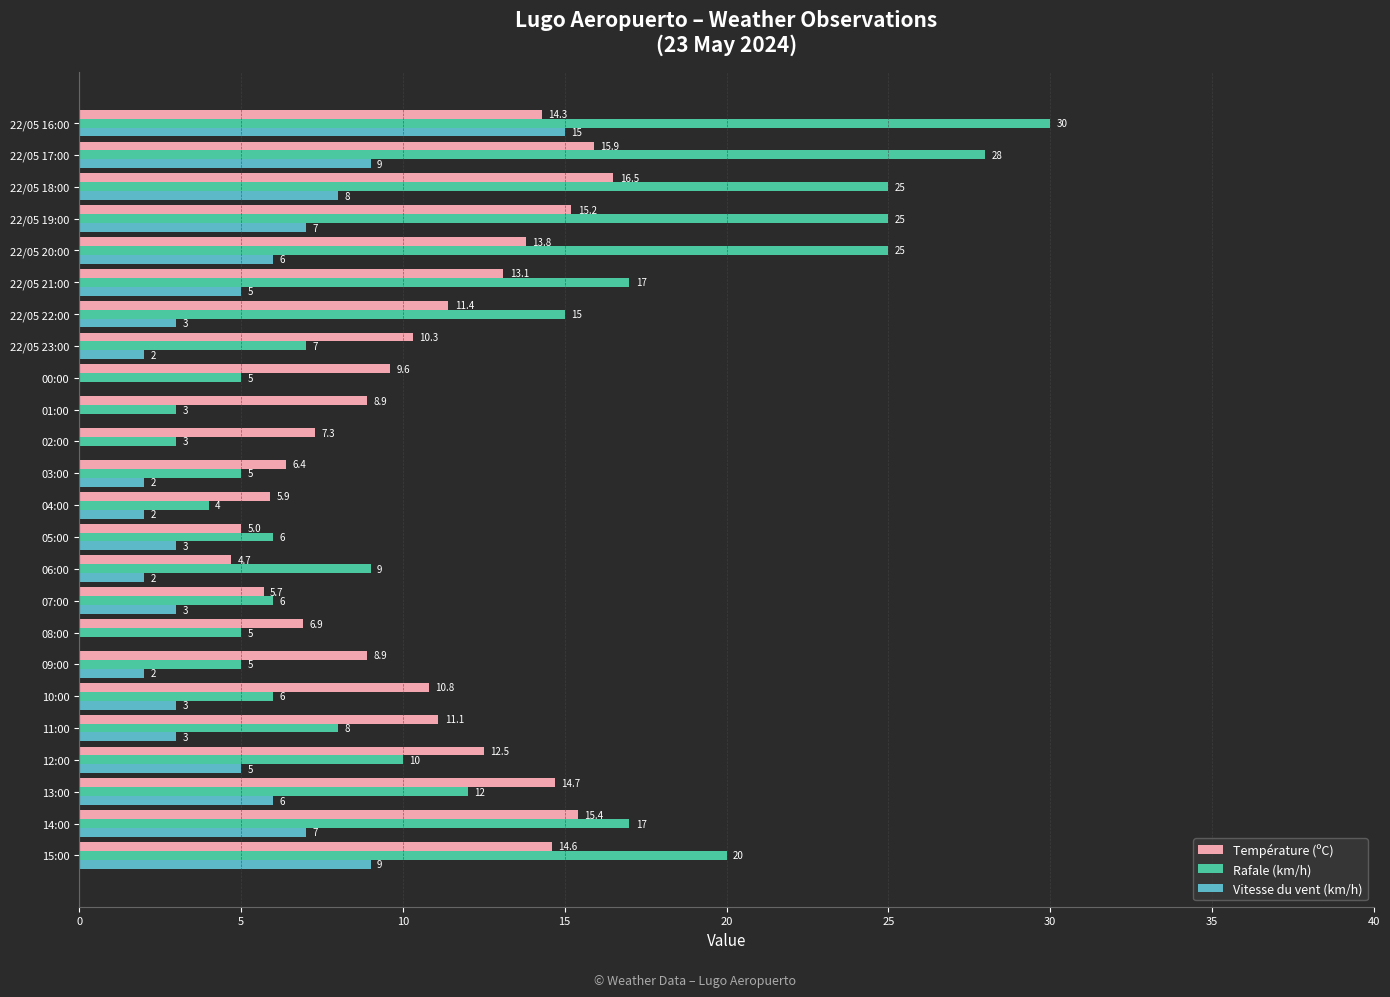

What is the sum of all Vitesse du vent (km/h) values?

102.0